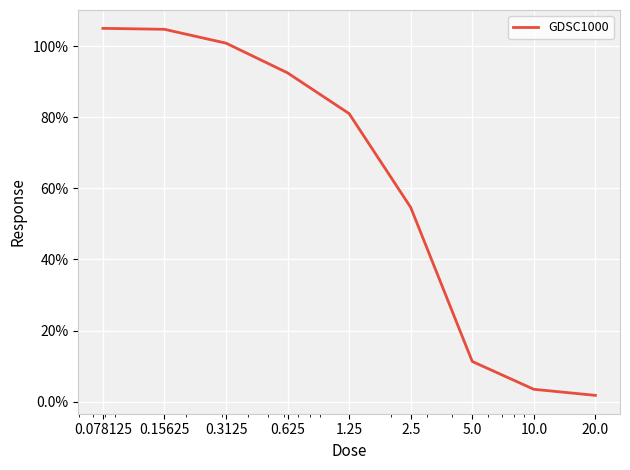

What is the greatest value displayed?

105.0